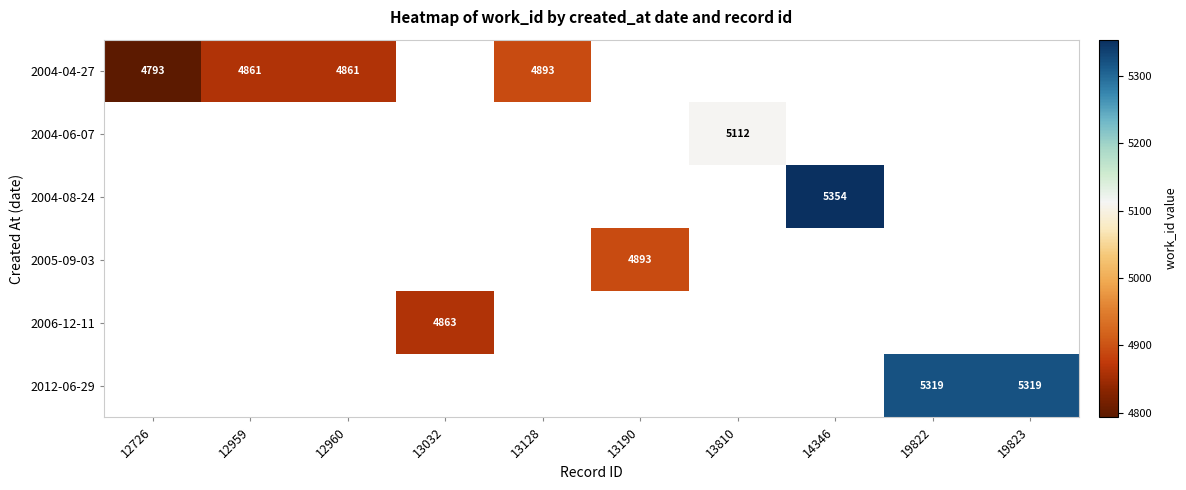

Is it true that 2004-04-27 equals 2285 at 12960?

False